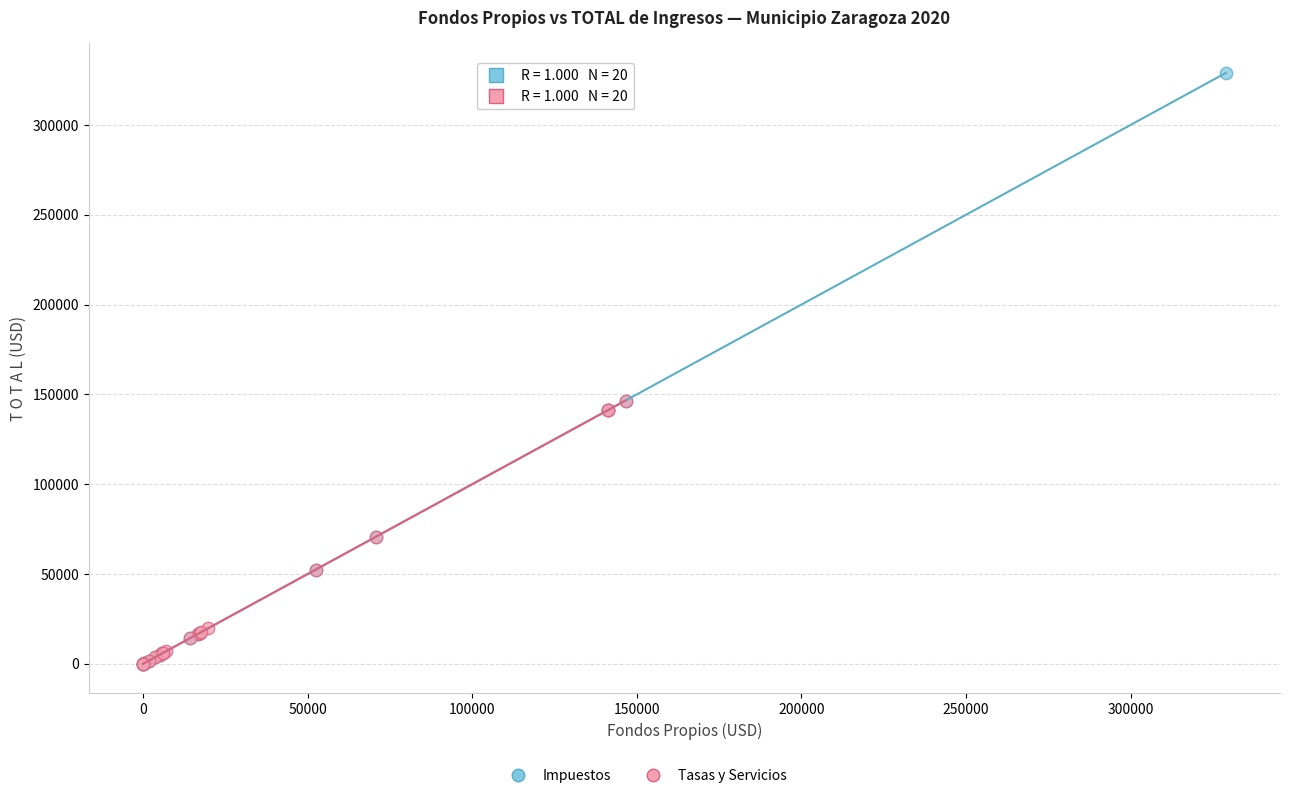

Which series reaches the maximum Y coordinate?

Impuestos